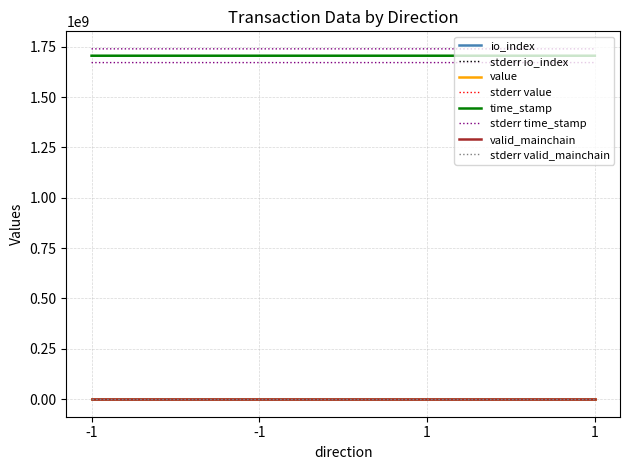

What is the value of the time_stamp point at the 4th from the left?

1705308176.0